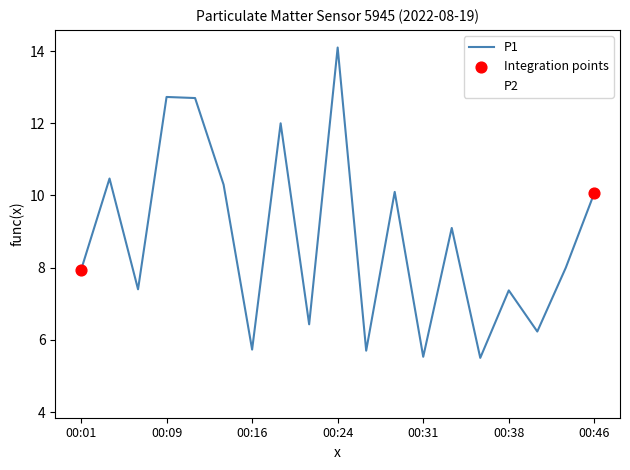

Which series has the largest total across all categories?

P1